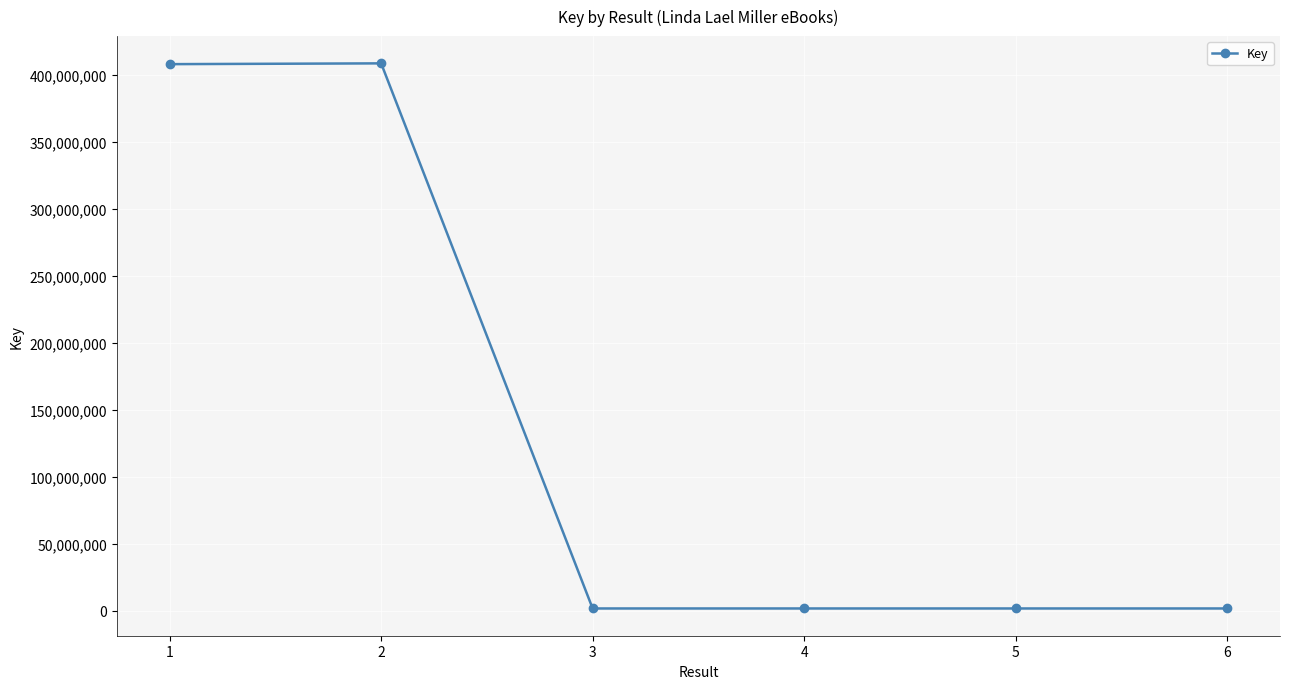

True or false: the data has more than 0 interior local peaks.

True